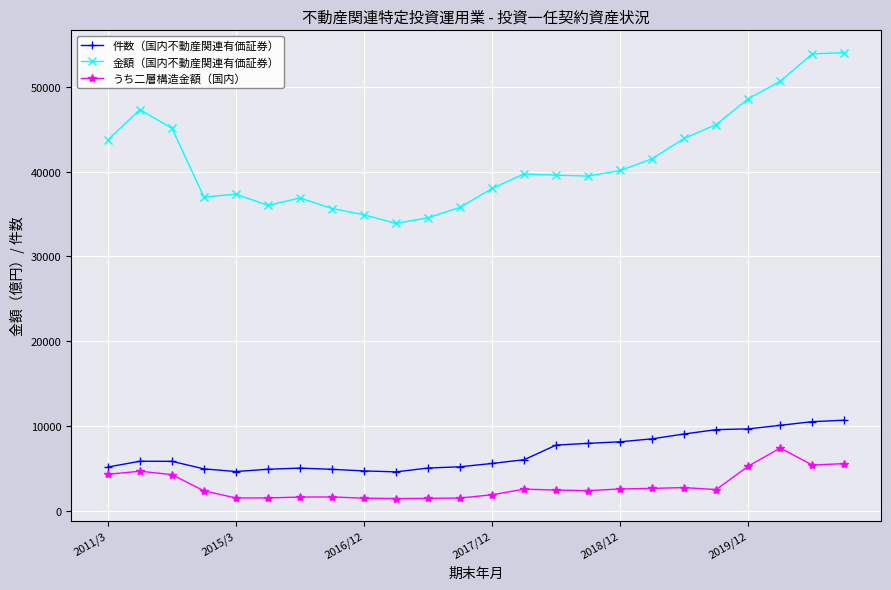

True or false: 件数（国内不動産関連有価証券） has more than 0 interior local peaks.

True